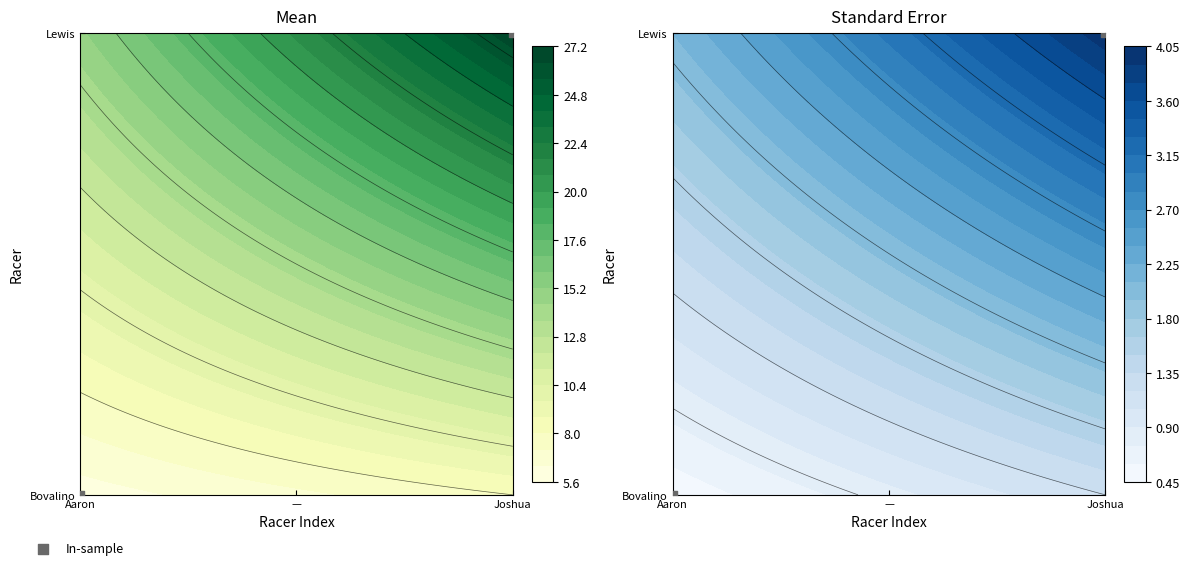

Count the number of data series in this chart.

1